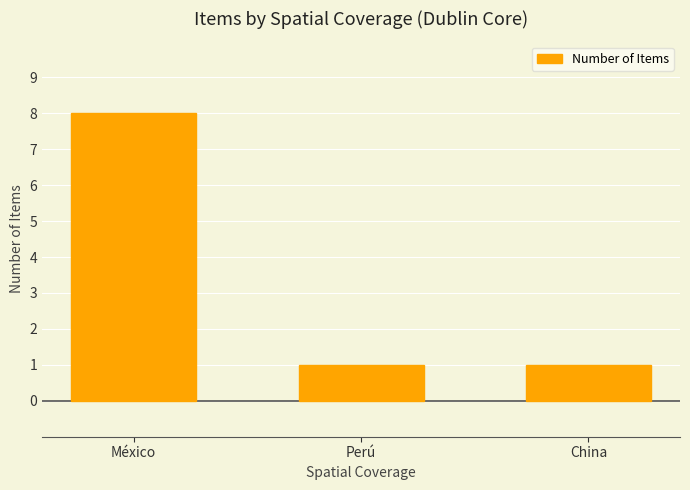

Is it true that the value at México is 8?

True